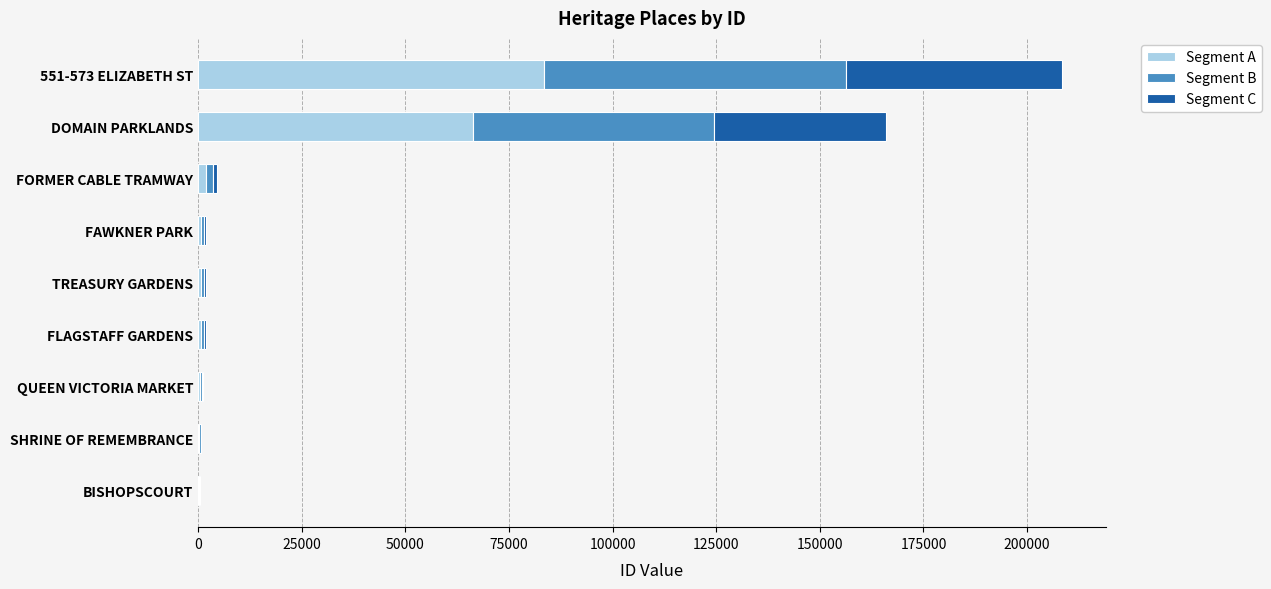

At which label does Segment A reach its peak?

551-573 ELIZABETH ST